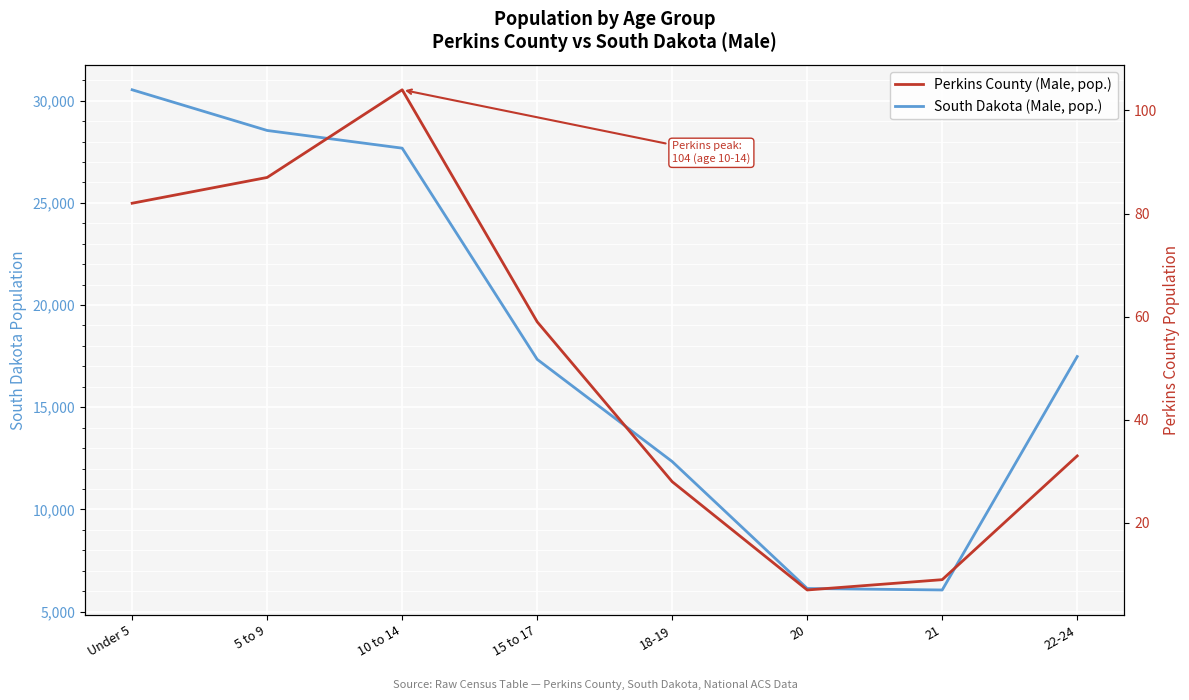

What position from the right is 15 to 17?

5